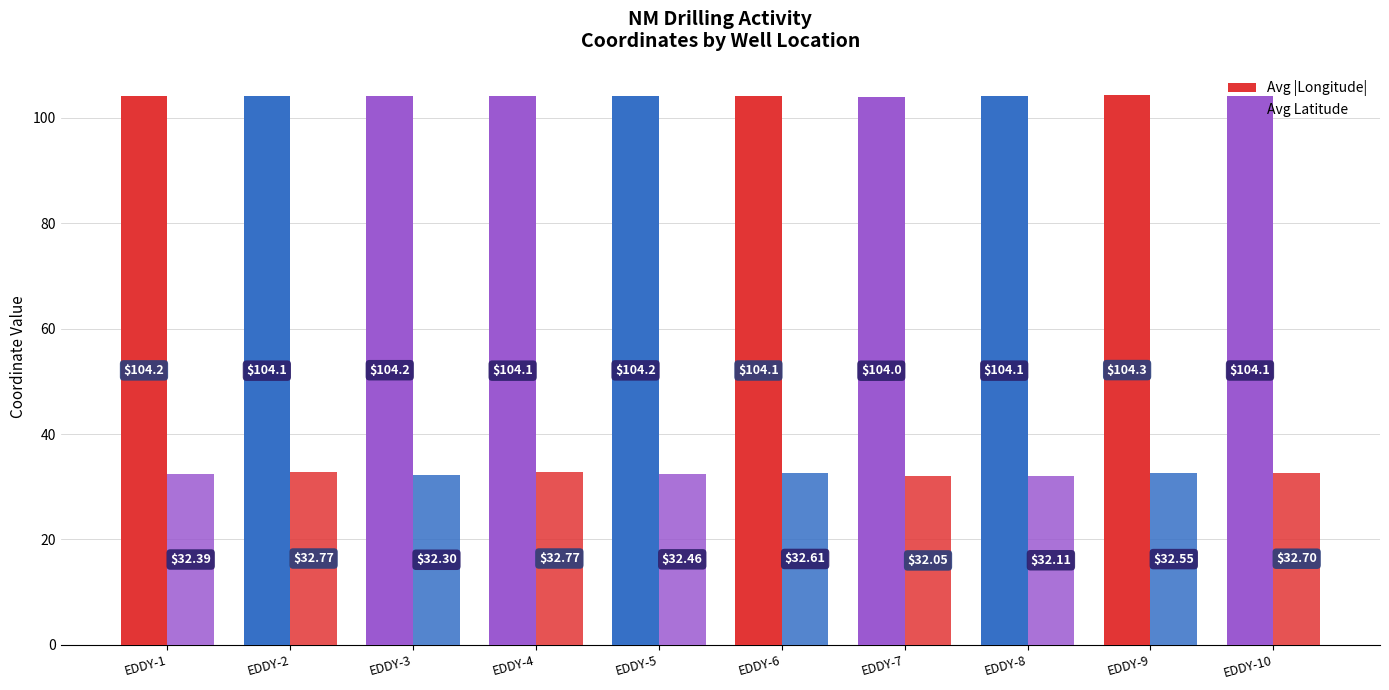

Reading left to right, transcribe all the data shown in this chart.

Avg |Longitude|: 104.2	104.1	104.2	104.1	104.2	104.1	104.0	104.1	104.3	104.1
Avg Latitude: 32.4	32.8	32.3	32.8	32.5	32.6	32.1	32.1	32.6	32.7